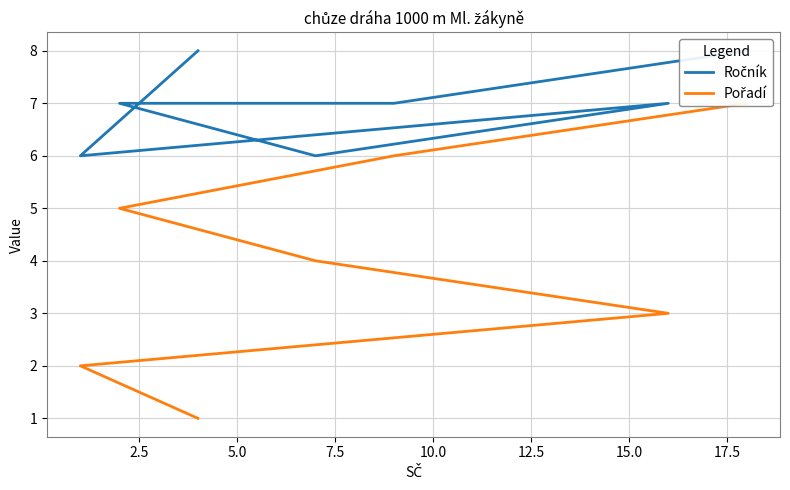

At how many categories does at least one series exceed 3?

7